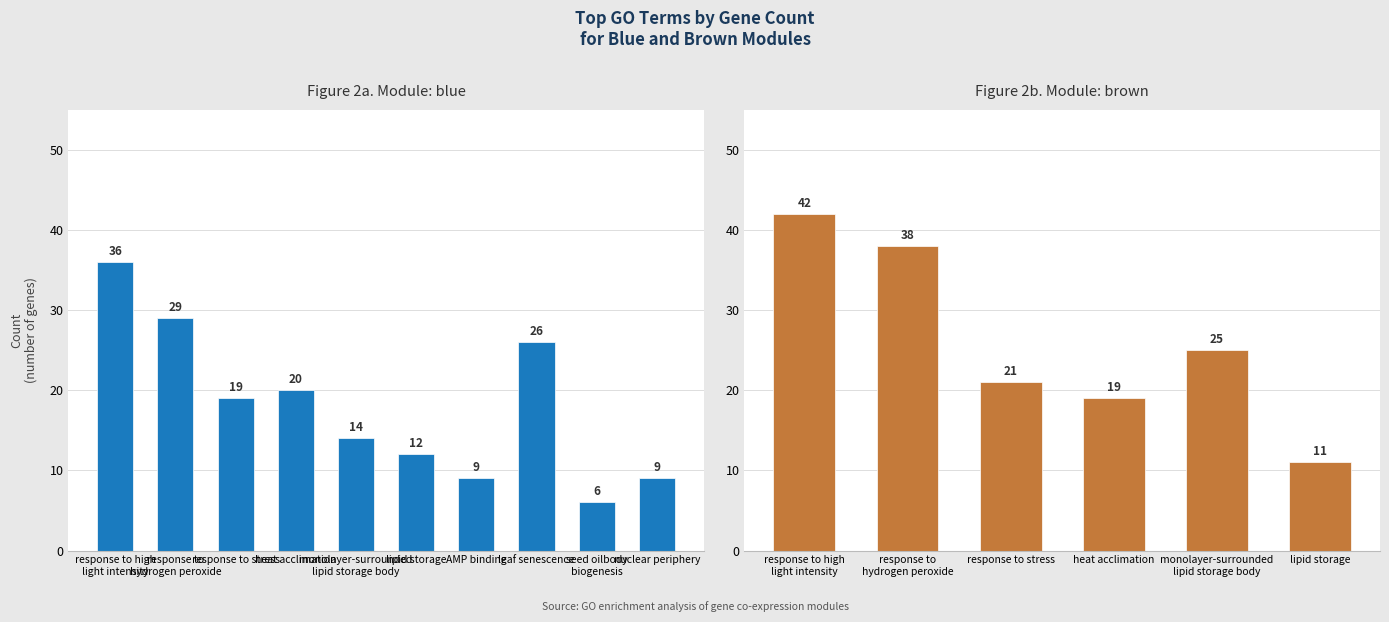

What is the label of the 10th bar from the left?

nuclear periphery